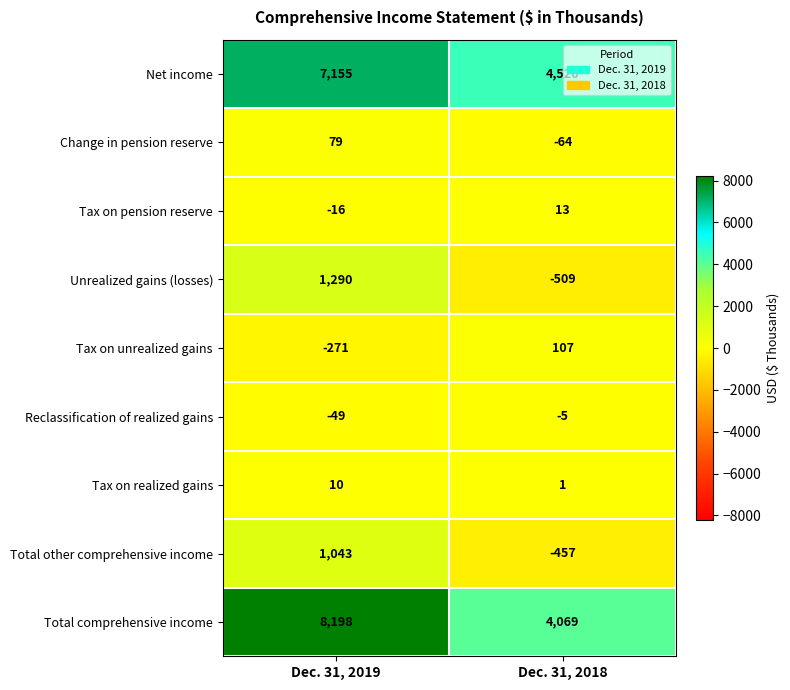

Read the Change in pension reserve value at Dec. 31, 2018.

-64